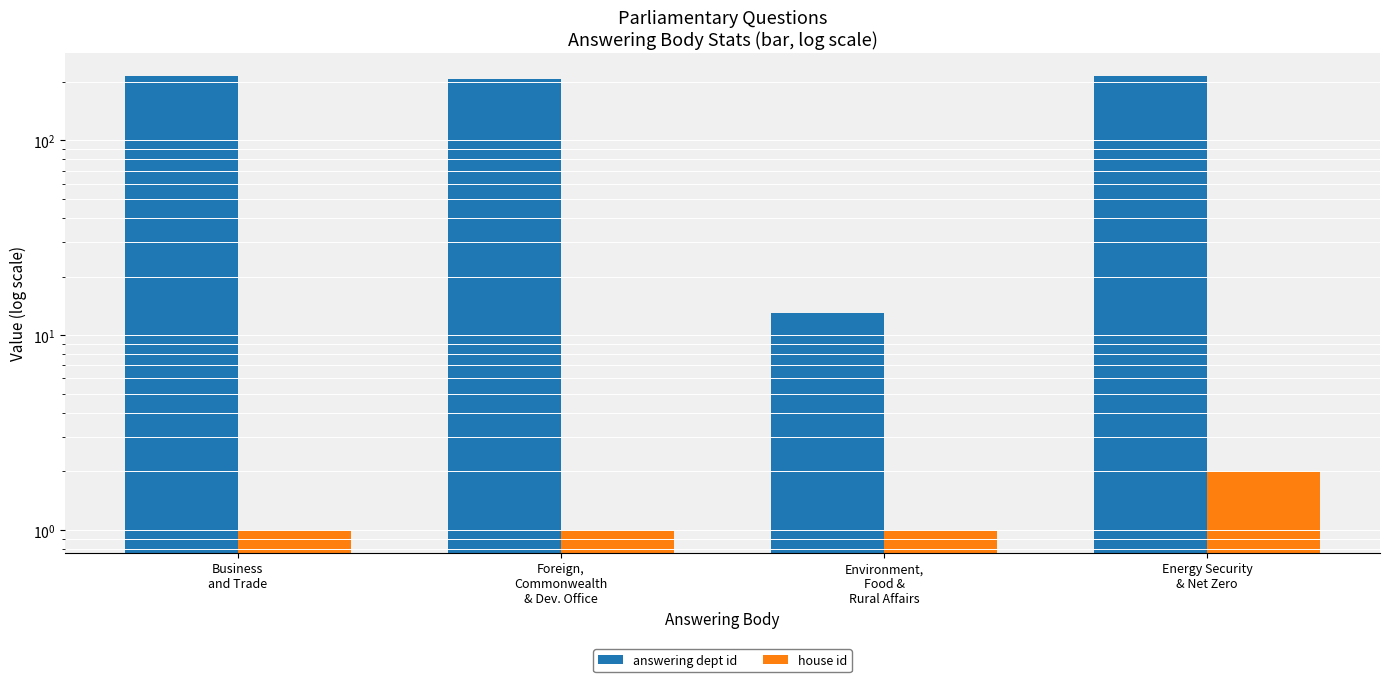

Which category has the highest value across all series?

Energy Security
& Net Zero